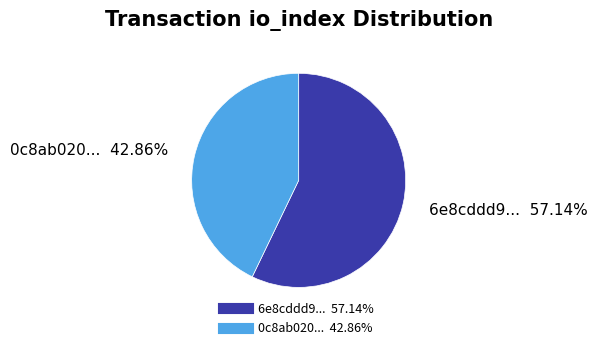

Is there a majority slice in this chart?

Yes